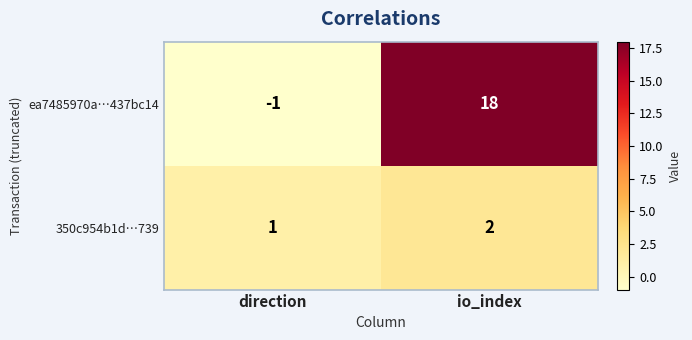

True or false: 350c954b1d…739 has a value of 1 at direction.

True